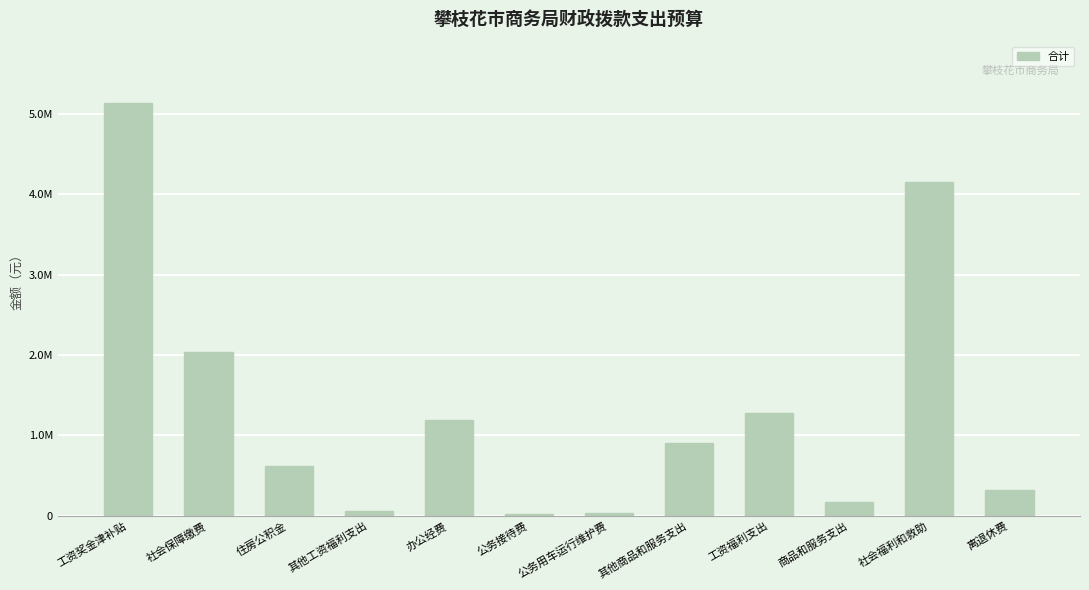

What is the sum of the values at 公务用车运行维护费 and 工资福利支出?

1308914.0